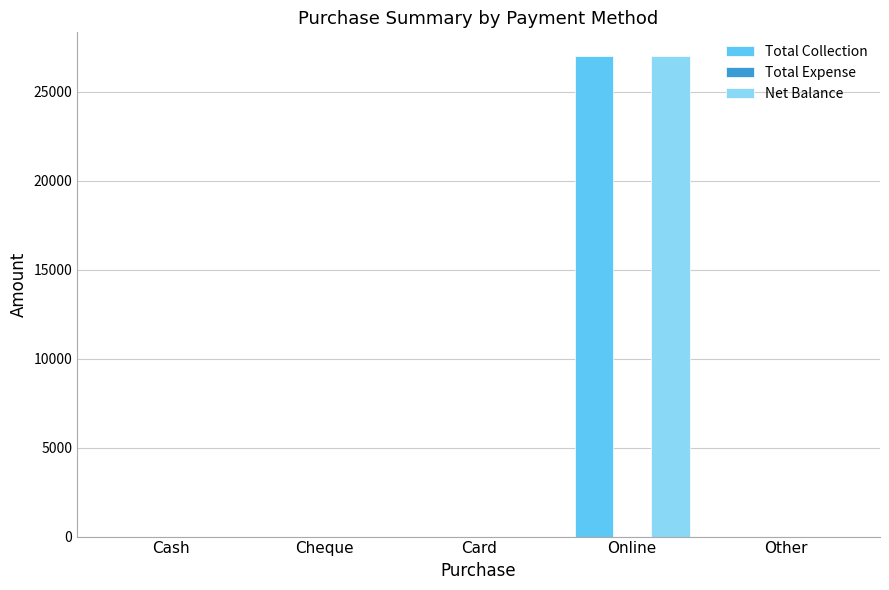

At which label does Total Collection reach its peak?

Online